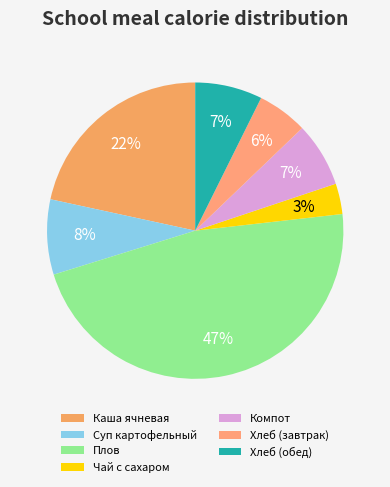

How many segments does this pie chart have?

7